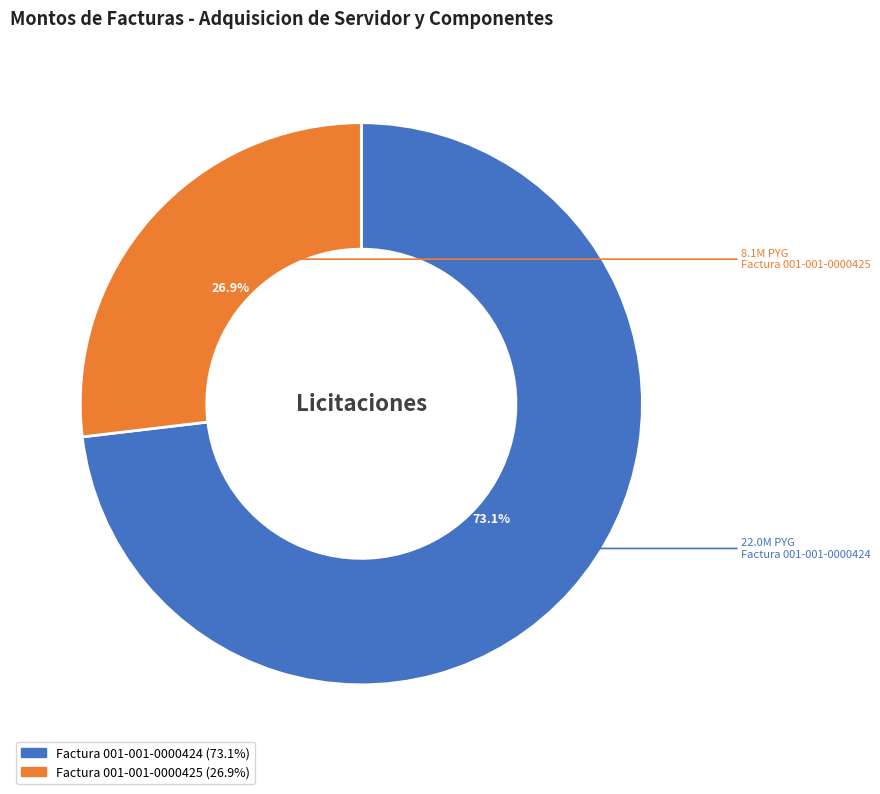

What percentage is the Factura 001-001-0000425 slice, to the nearest percent?

27%